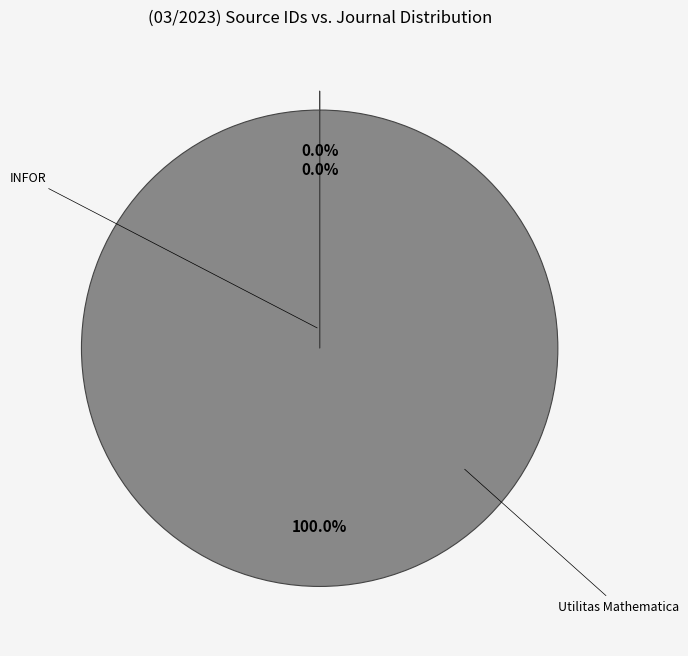

Is there any slice that represents more than half of the pie?

Yes